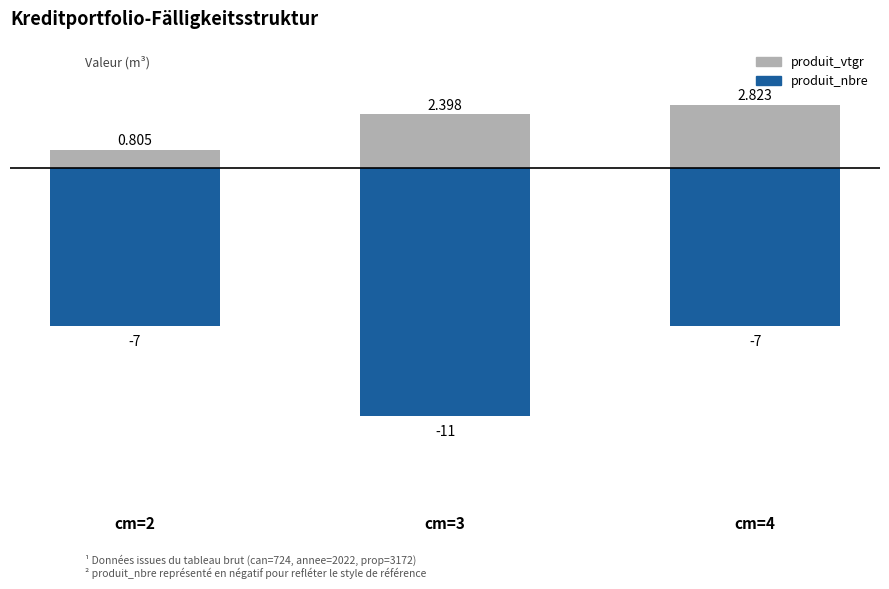

At which label does produit_vtgr reach its minimum?

cm=2